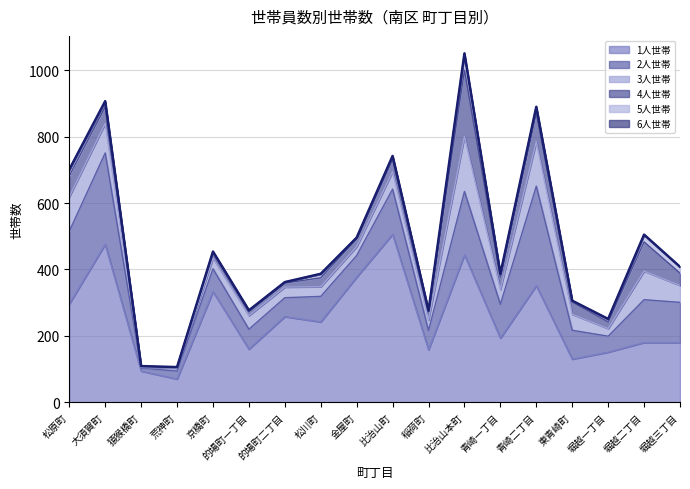

Reading left to right, list all the values displayed in this chart.

1人世帯: 296	476	94	70	333	160	258	242	377	506	158	444	193	351	130	151	180	180
2人世帯: 219	275	9	24	69	60	57	77	65	136	58	191	102	300	87	48	129	121
3人世帯: 104	89	2	9	32	41	32	29	27	53	32	166	45	134	48	23	86	51
4人世帯: 63	50	3	3	16	12	12	27	23	37	24	199	37	87	37	20	88	37
5人世帯: 17	13	0	0	3	4	3	11	4	8	4	46	10	15	3	7	20	19
6人世帯: 2	4	1	0	1	0	0	1	0	2	0	5	0	3	1	2	2	0